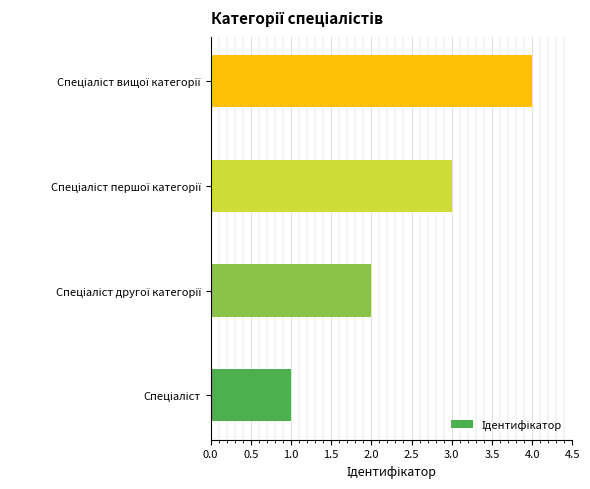

What is the greatest value displayed?

4